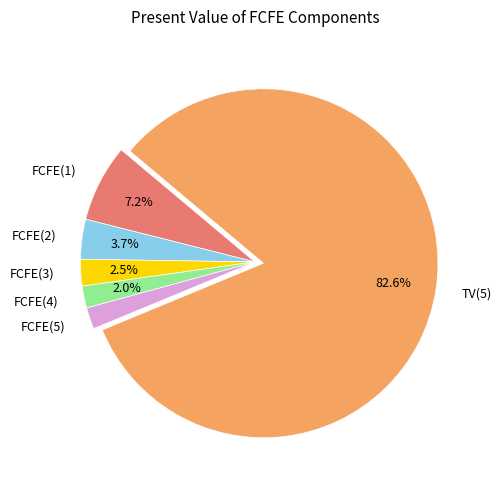

Which has a higher value, FCFE(1) or FCFE(3)?

FCFE(1)